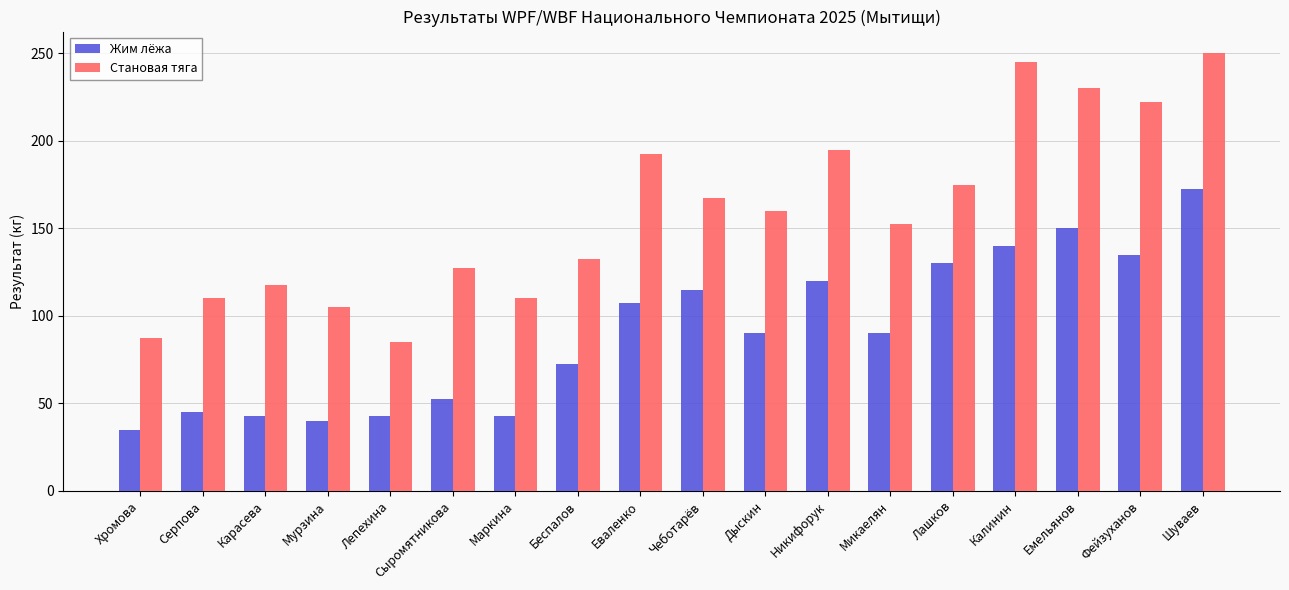

True or false: Становая тяга has a value of 108.8 at Фейзуханов.

False